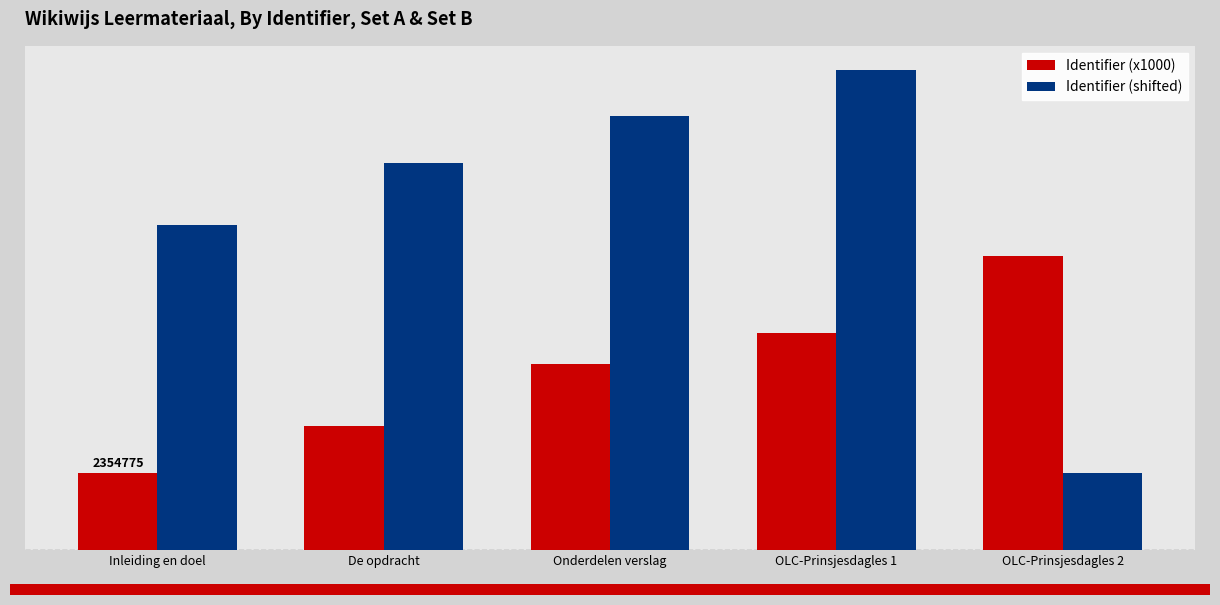

Rank the series by their maximum value, from lowest to highest.

Identifier (x1000), Identifier (shifted)